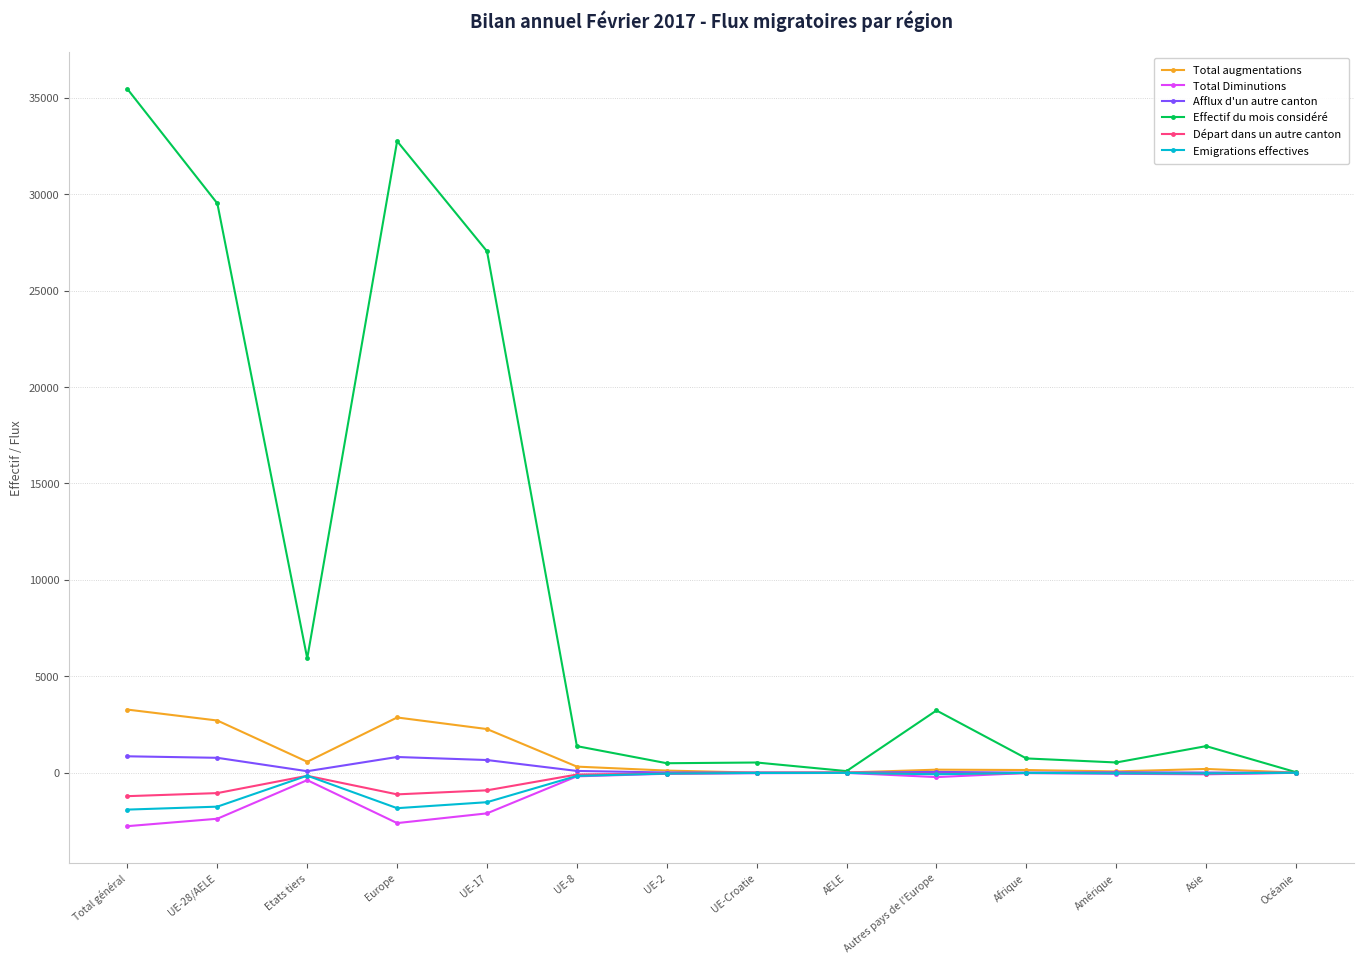

What is the greatest value displayed?

35454